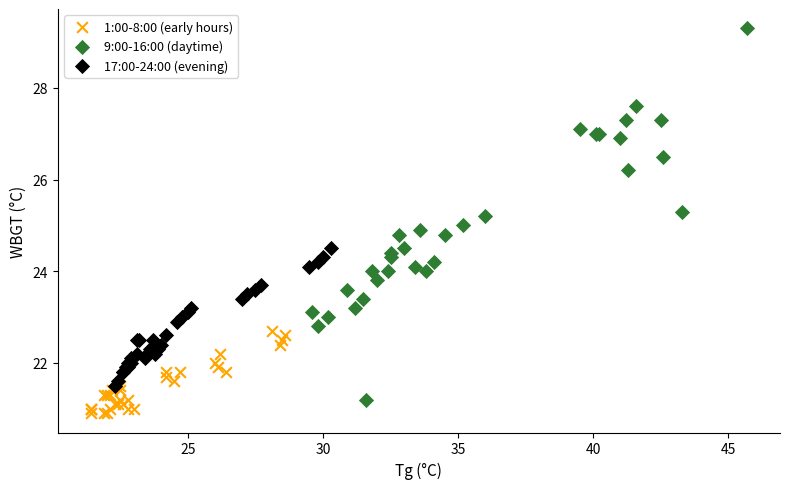

Which series contains the highest Y value?

9:00-16:00 (daytime)